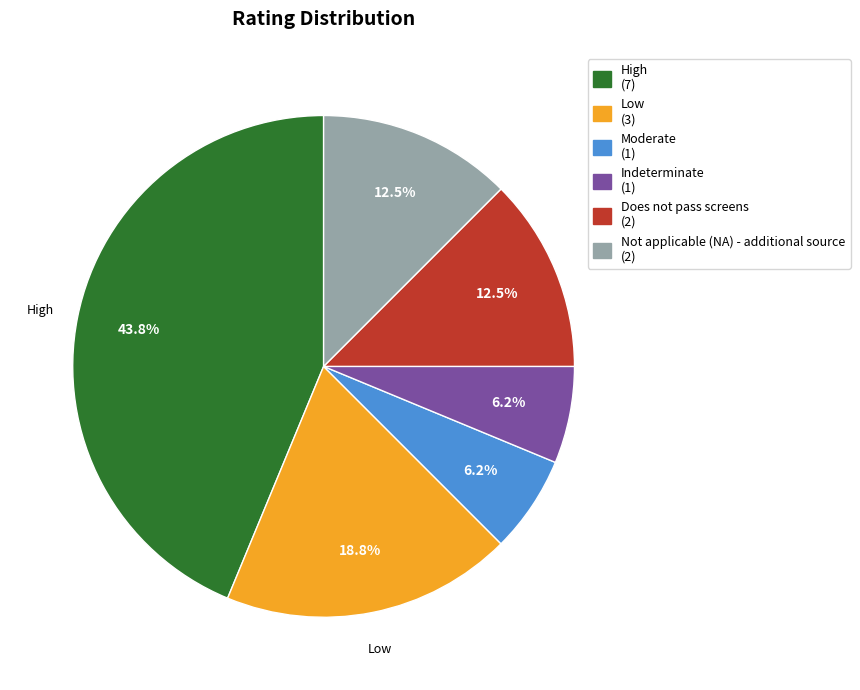

Count the number of slices in the pie.

6